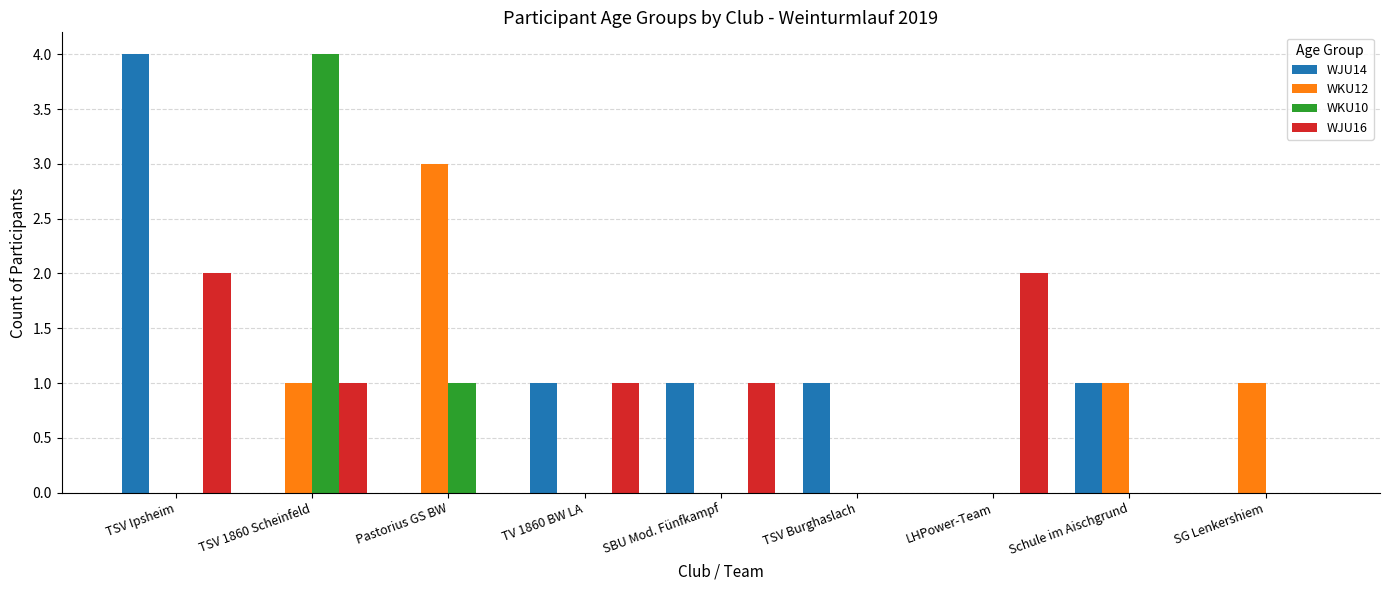

How many groups of bars are there?

9